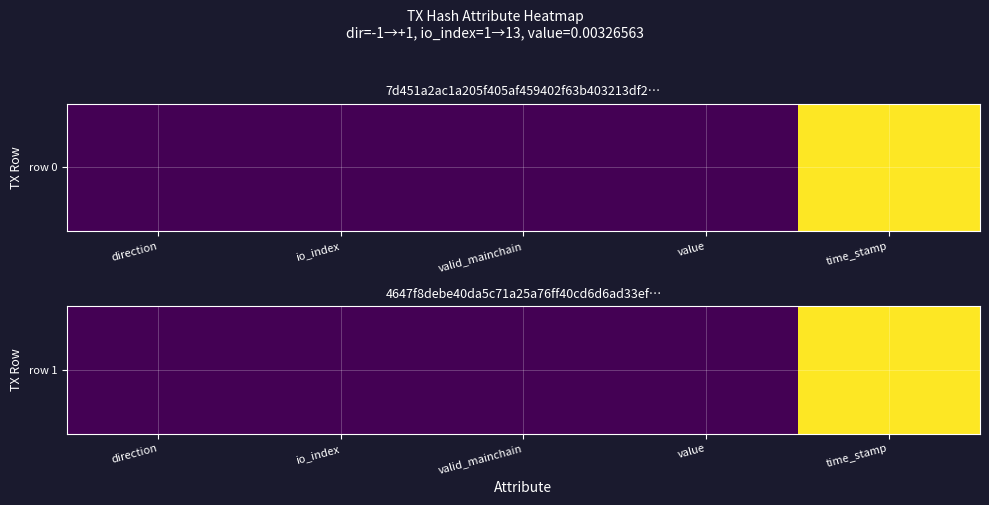

What is the average value?

0.2